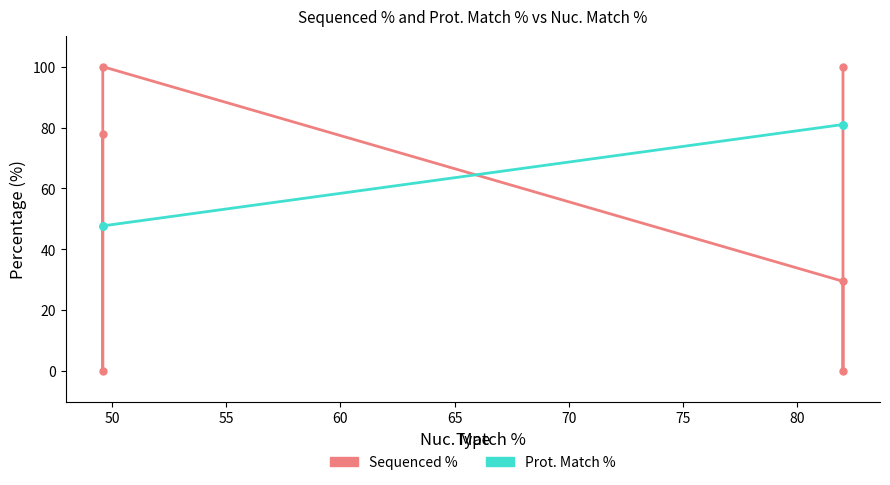

Is the value of Sequenced % at 60 greater than the value of Prot. Match % at 60?

Yes